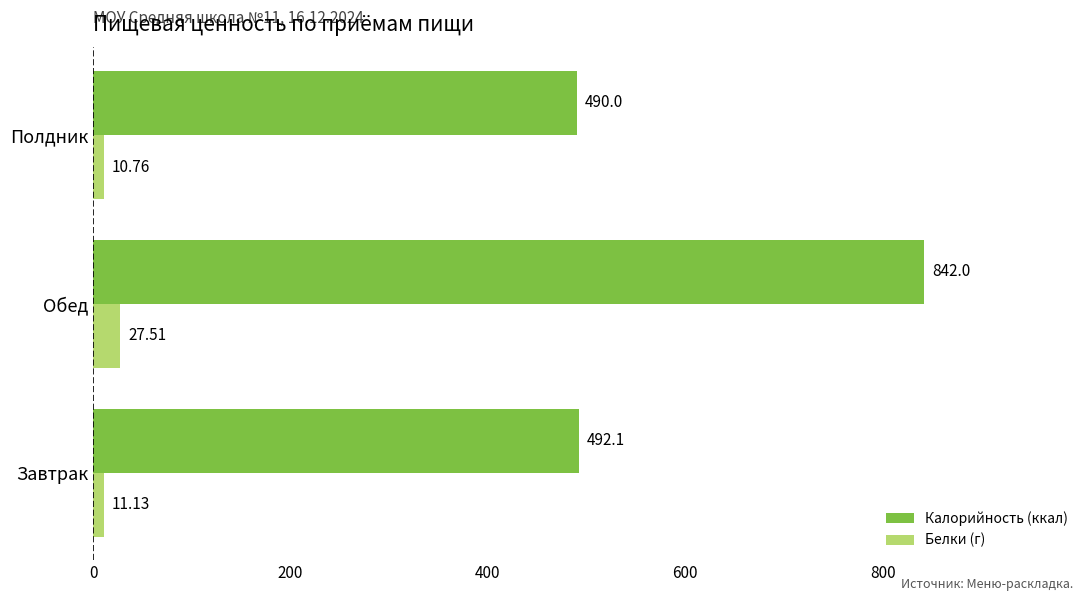

Which category has the highest value across all series?

Обед